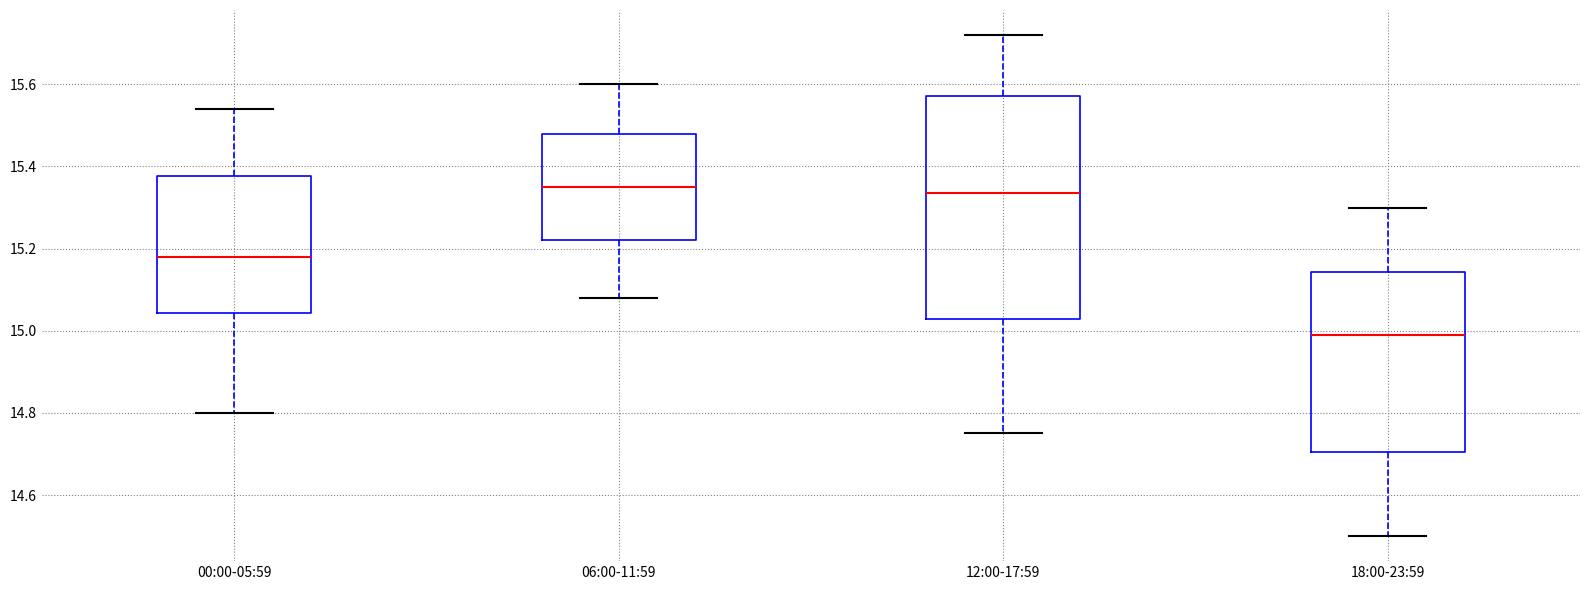

Comparing the boxes themselves (not the whiskers), which one is the tallest?

12:00-17:59